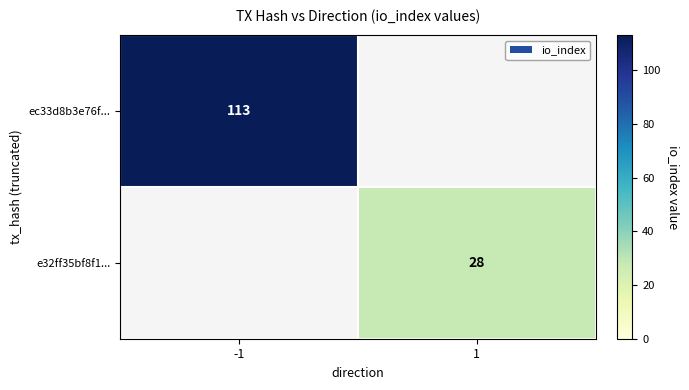

Is it true that e32ff35bf8f1... equals 7 at 1?

False